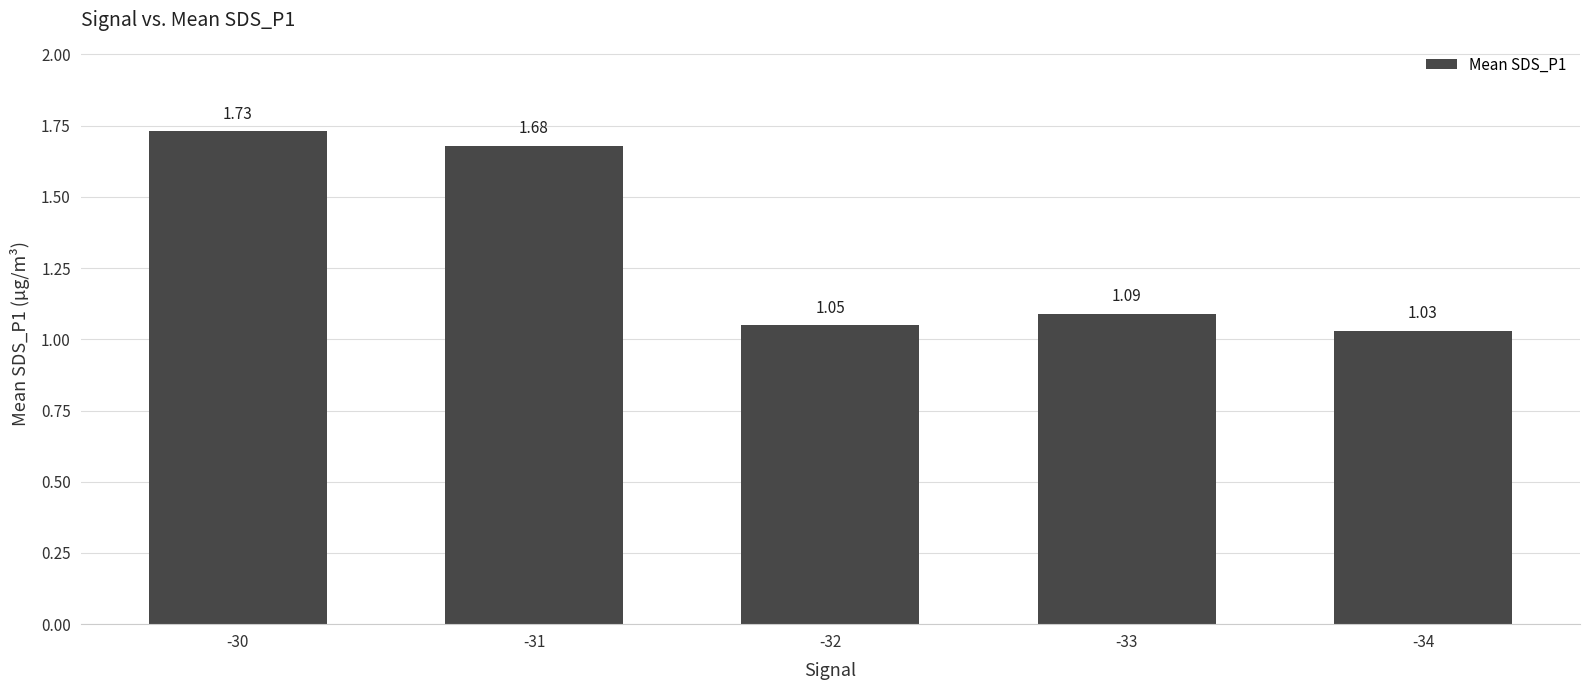

Rank the categories by value from lowest to highest.

-34, -32, -33, -31, -30